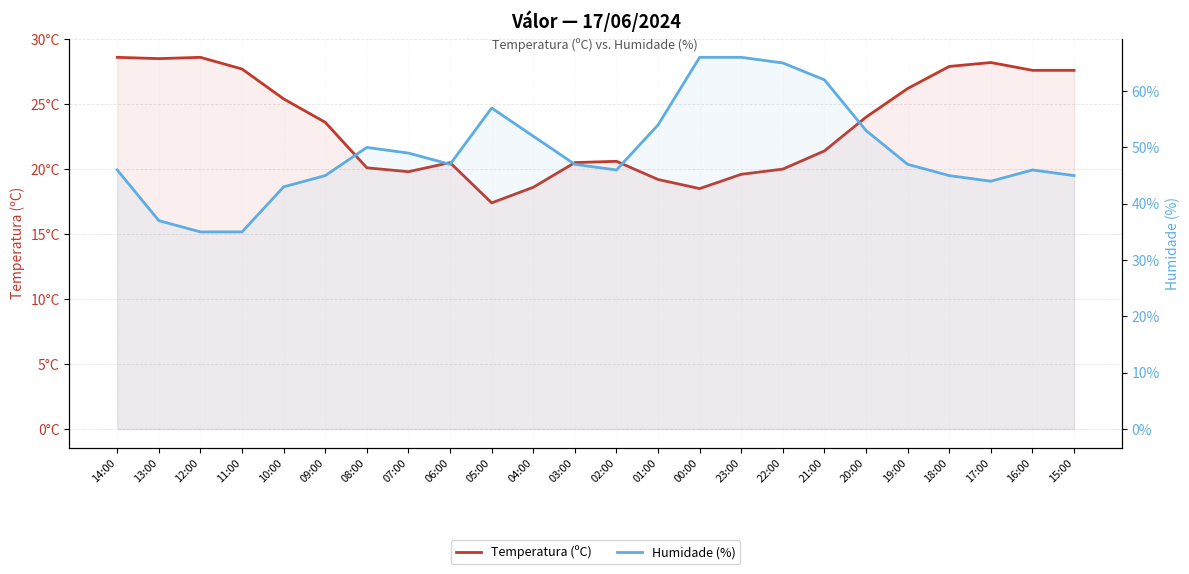

True or false: Temperatura (ºC) and Humidade (%) intersect in this chart.

False